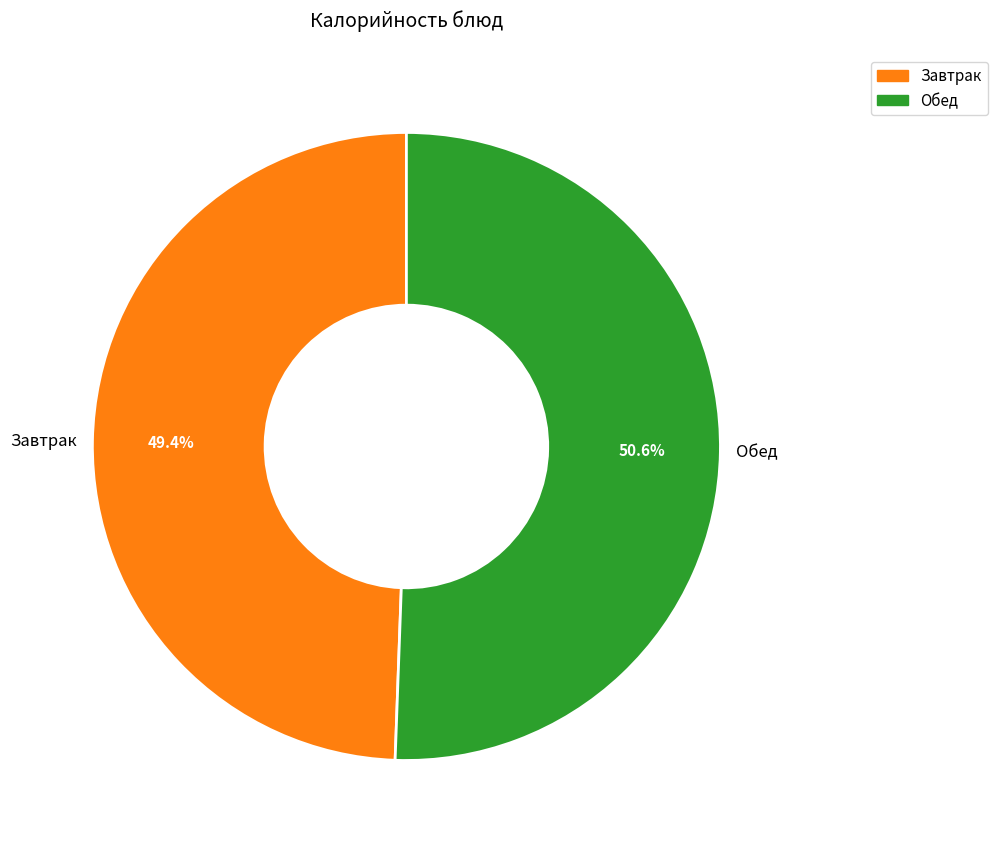

What percentage is NOT represented by Обед?

49.4%